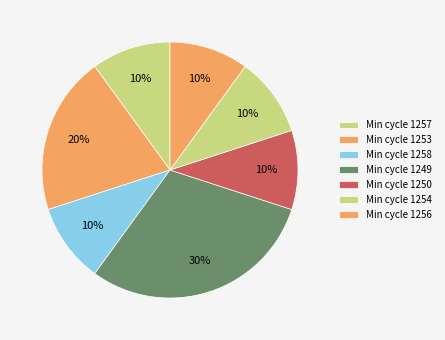

Which category has the smallest portion of the pie?

1257